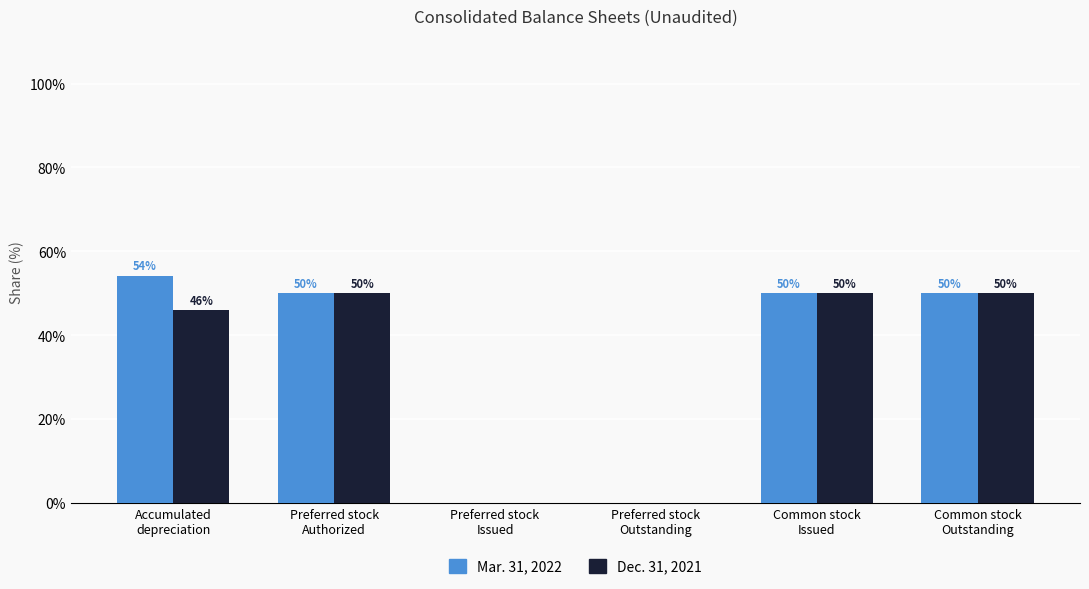

How many series are shown in this chart?

2